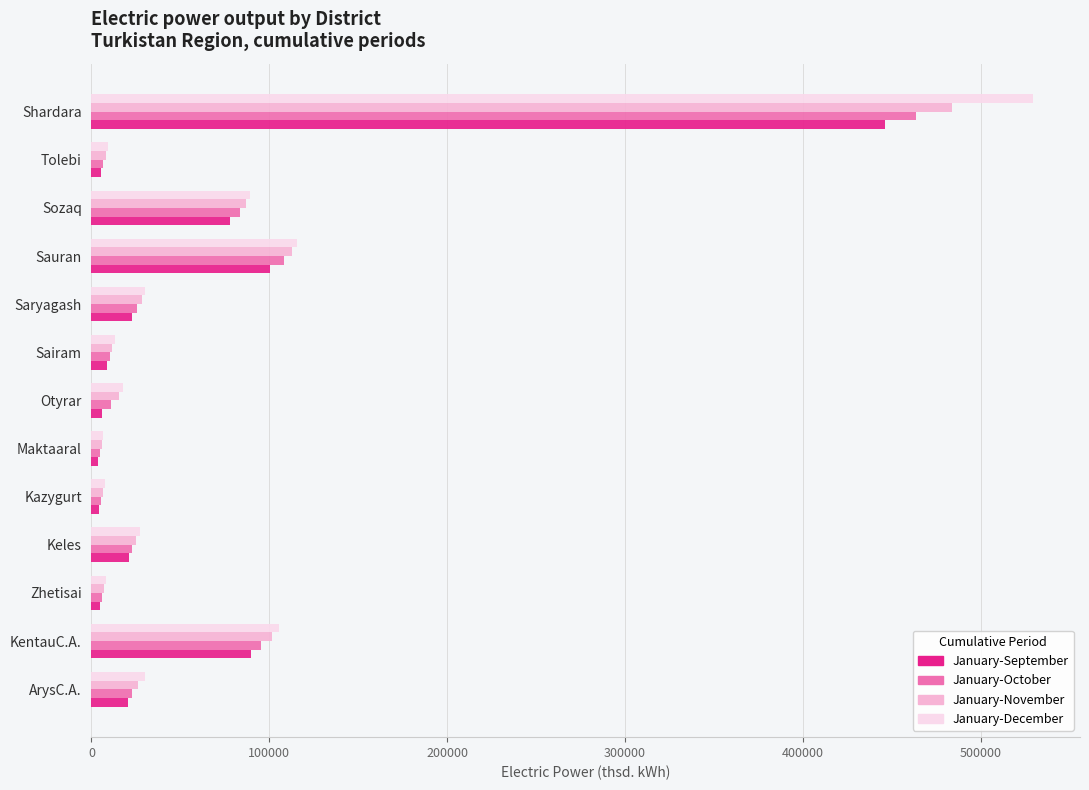

Which series has the largest range (max minus min)?

January-December